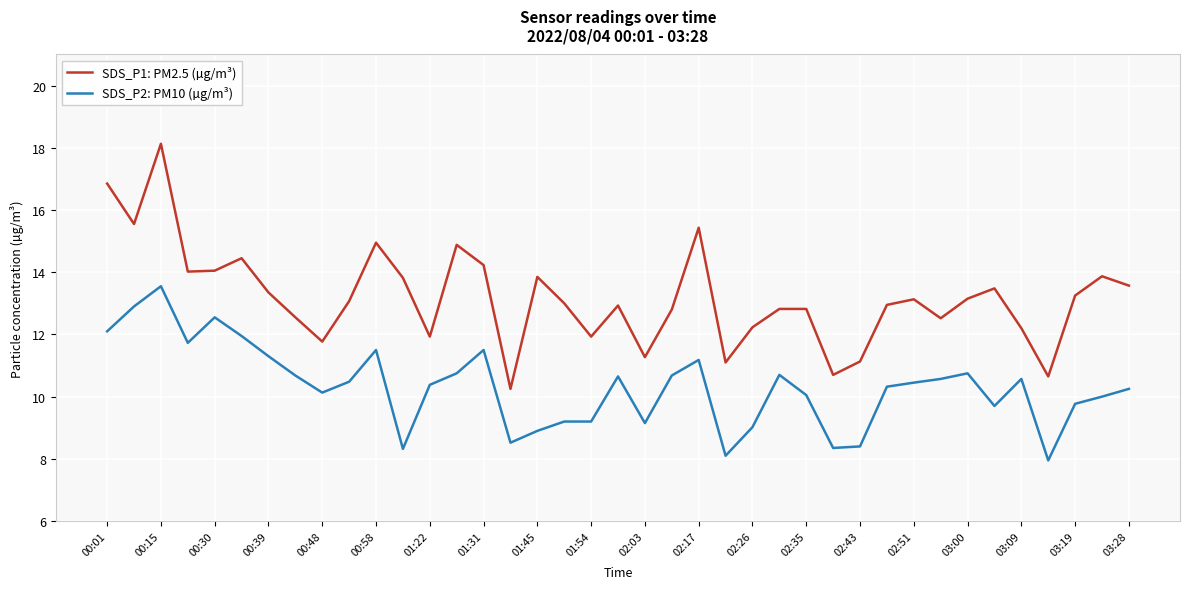

Which series has the largest total across all categories?

SDS_P1: PM2.5 (µg/m³)